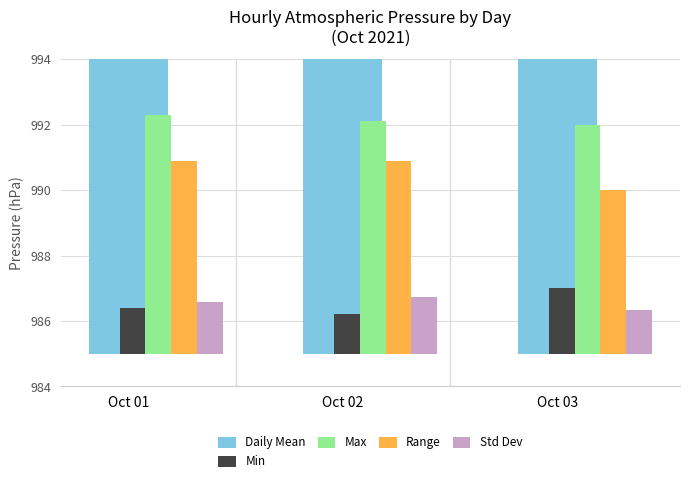

Reading right to left, list all the values displayed in this chart.

Daily Mean: Oct 03=989.9	Oct 02=989.8	Oct 01=989.9
Min: Oct 03=2.0	Oct 02=1.2	Oct 01=1.4
Max: Oct 03=7.0	Oct 02=7.1	Oct 01=7.3
Range: Oct 03=5.0	Oct 02=5.9	Oct 01=5.9
Std Dev: Oct 03=1.3	Oct 02=1.7	Oct 01=1.6